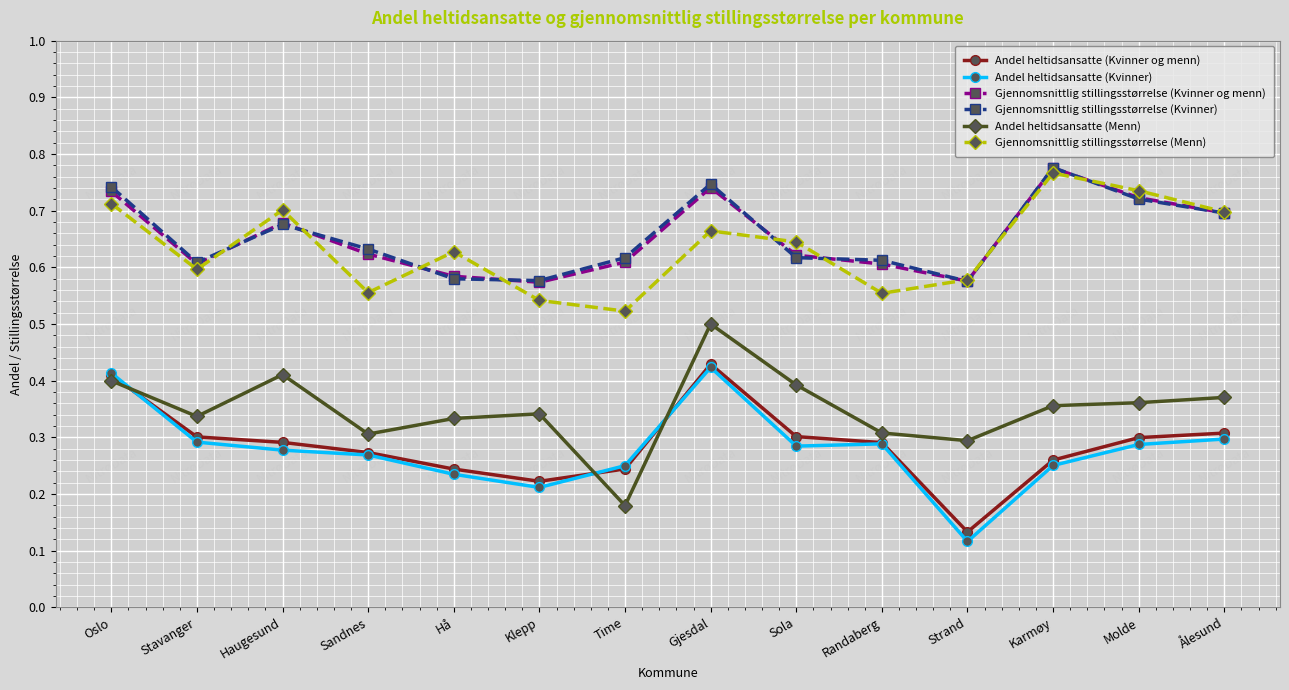

Does the chart display data point markers on the line(s)?

Yes